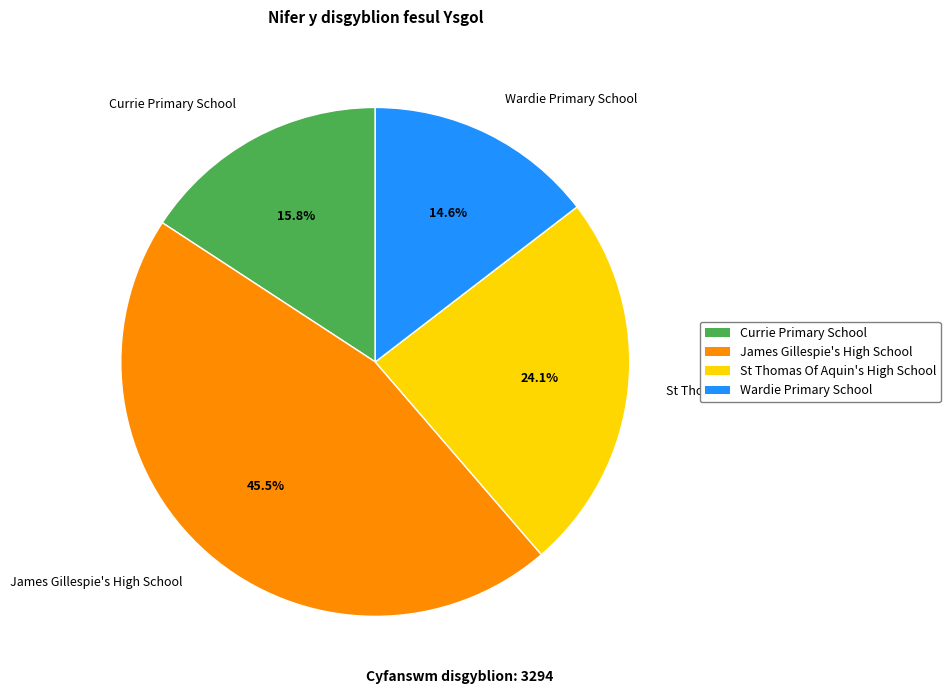

To the nearest percent, what is the difference between the James Gillespie's High School and Currie Primary School slice percentages?

30%